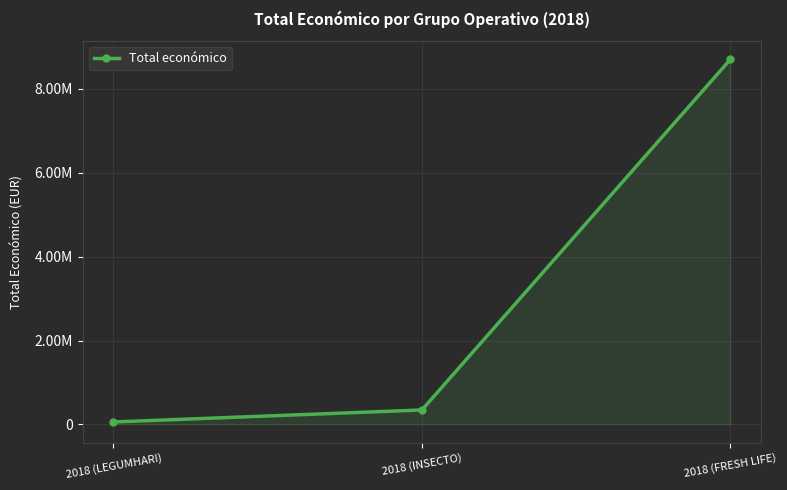

Is this an area chart (filled region under the line)?

Yes